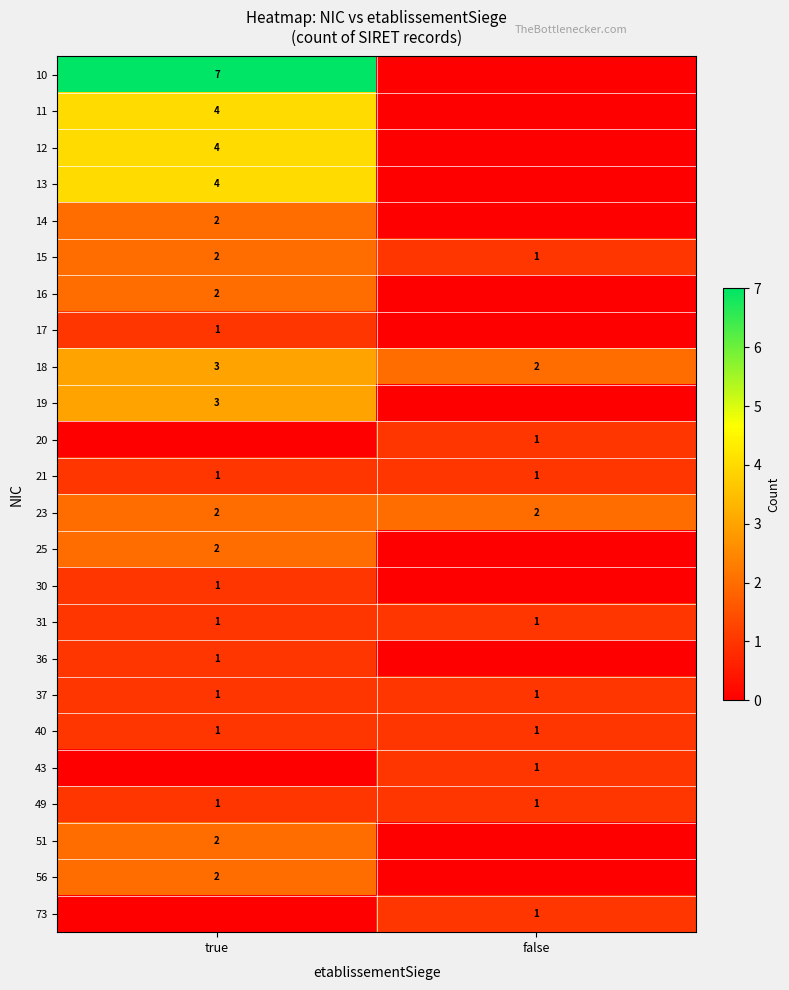

True or false: 20 has a value of 1 at false.

True